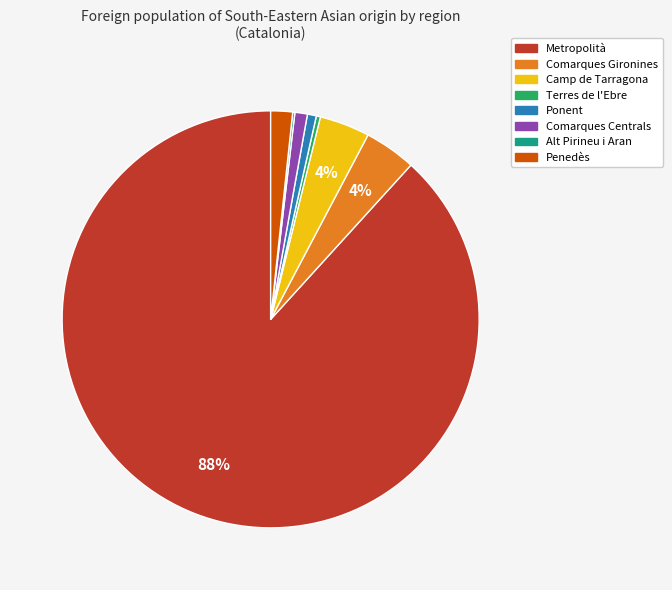

Combined, do Metropolità and Comarques Centrals account for over 50%?

Yes